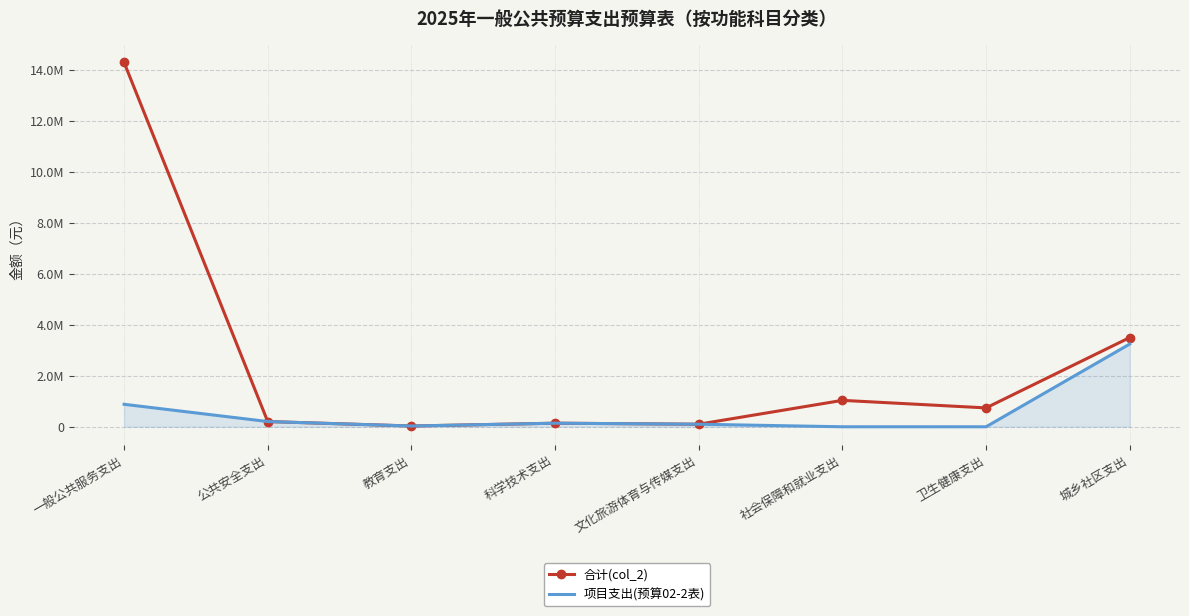

What are all the series names shown in the legend?

合计(col_2), 项目支出(预算02-2表)